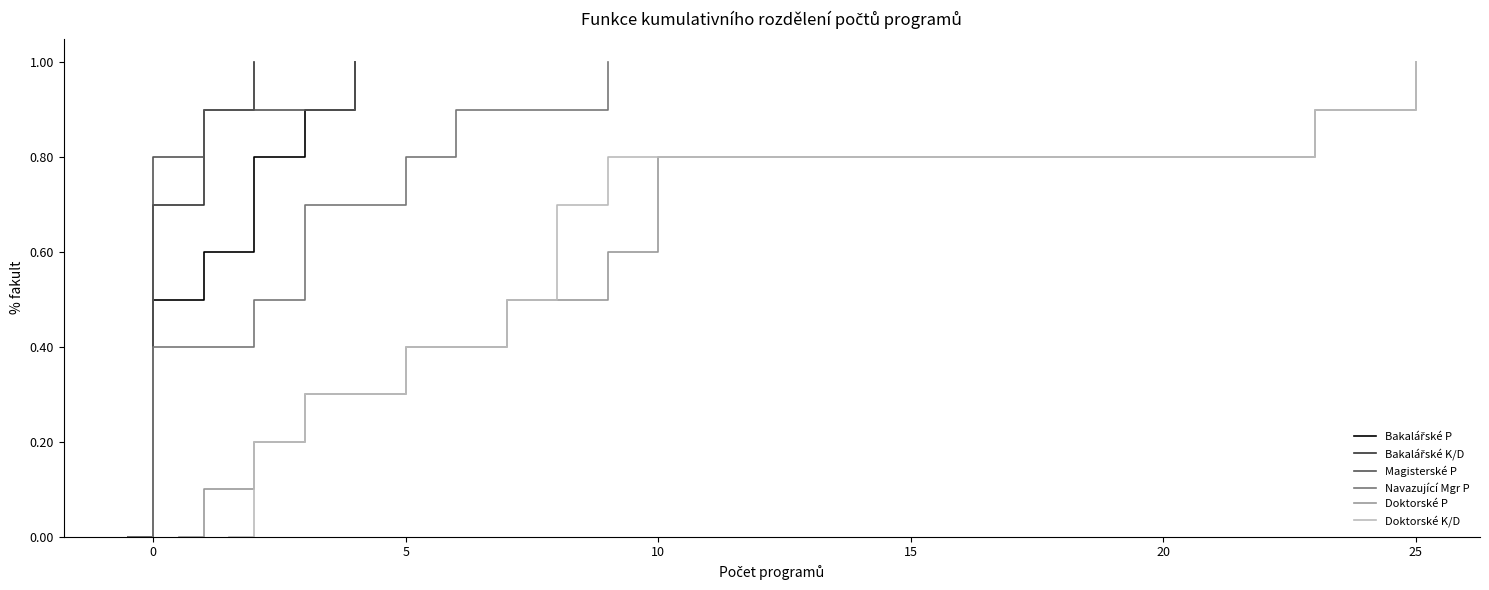

How many lines are shown in the chart?

6